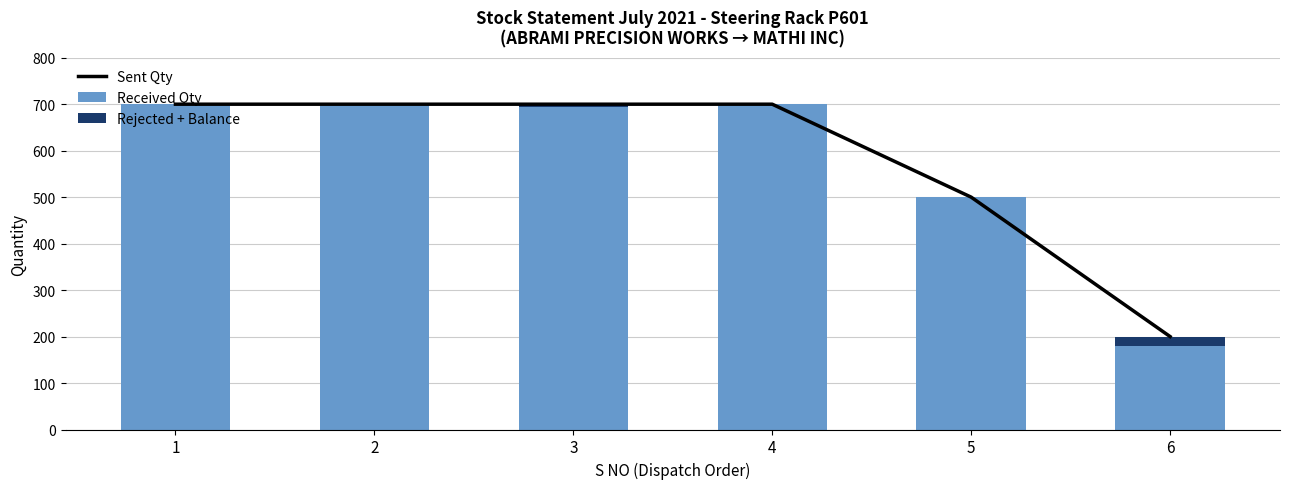

At which category is the sum across all series the highest?

1